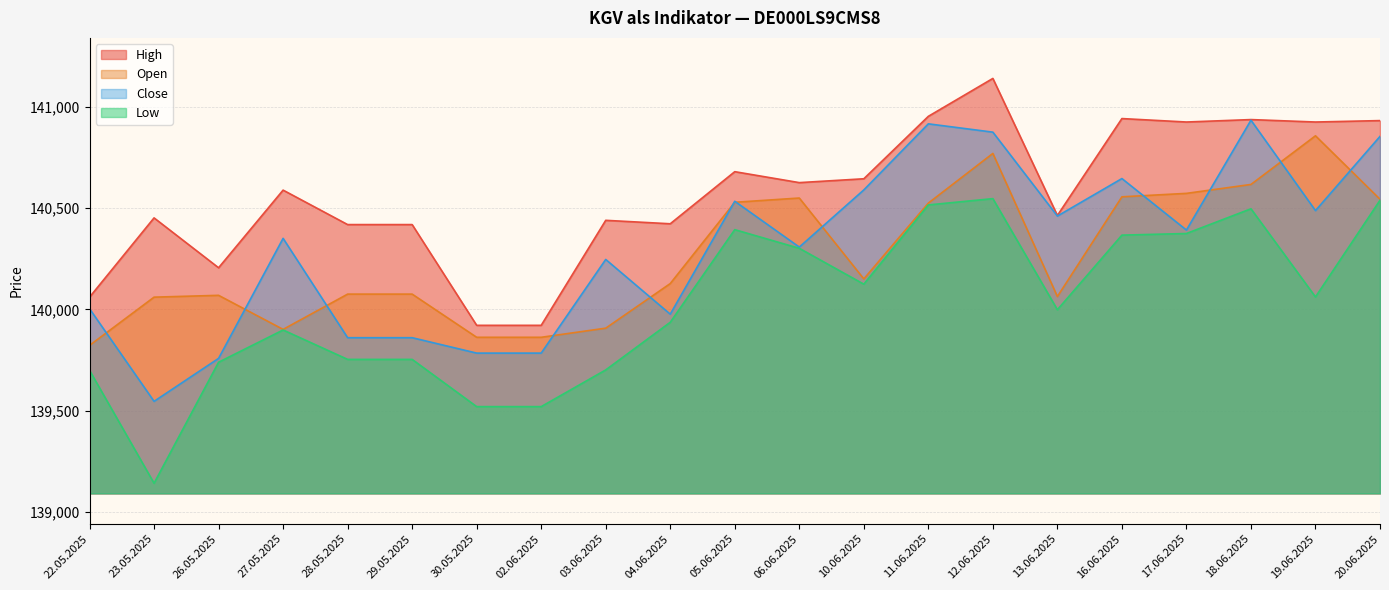

How many series are shown in this chart?

4